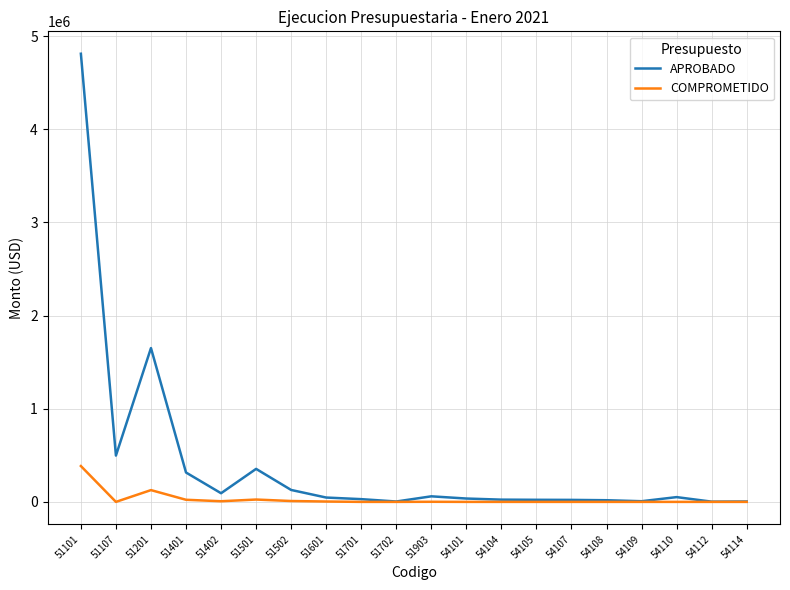

Where is the first local minimum for APROBADO?

51107